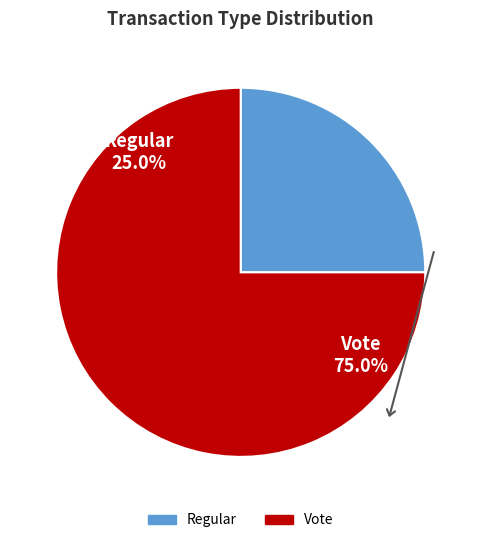

How many segments does this pie chart have?

2